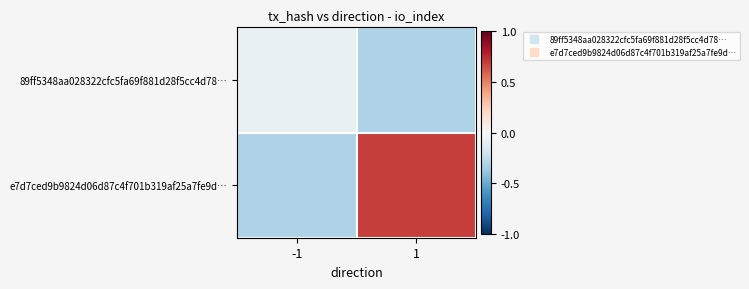

At which category does the chart reach its minimum across all series?

1